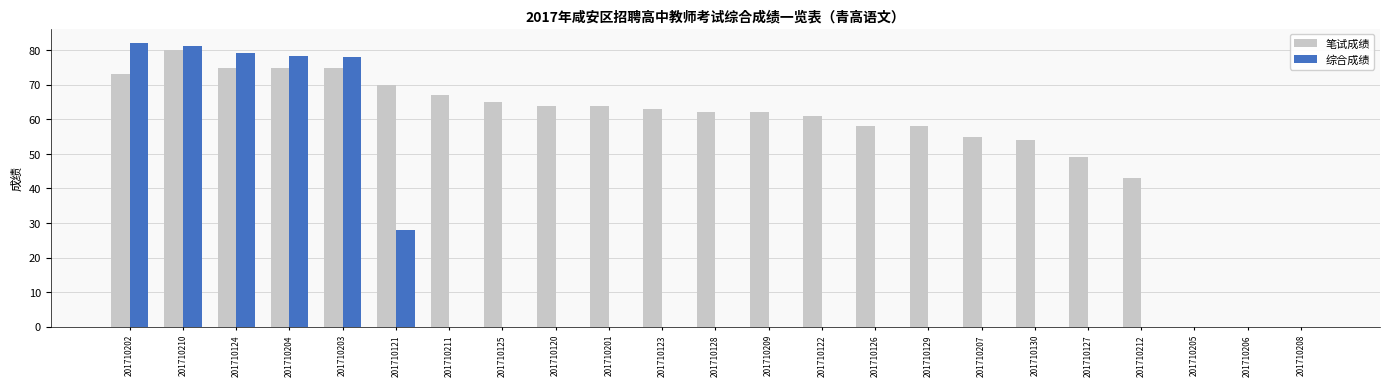

At which label does 综合成绩 reach its peak?

201710202